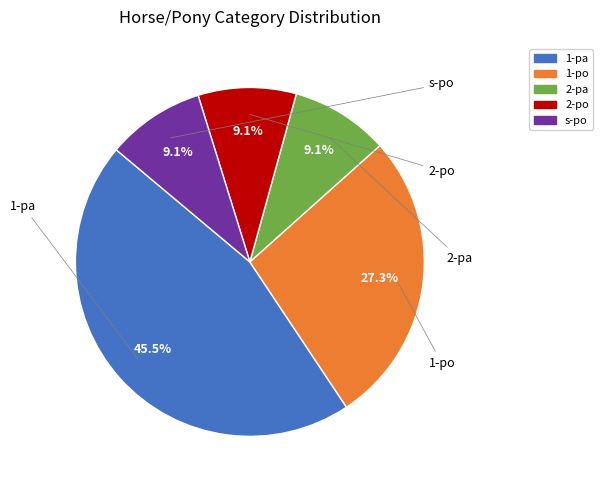

Which category has the biggest portion of the pie?

1-pa